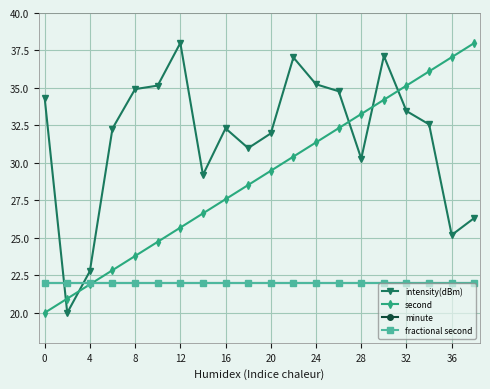

What is the sum of all minute values?

440.0